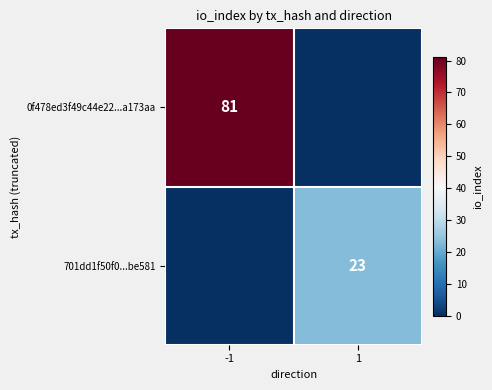

True or false: 701dd1f50f0...be581 has a value of 35 at 1.

False